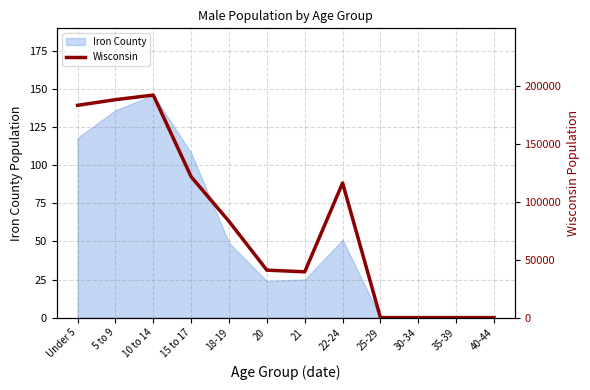

What is the difference between the second highest and second lowest values?

188286